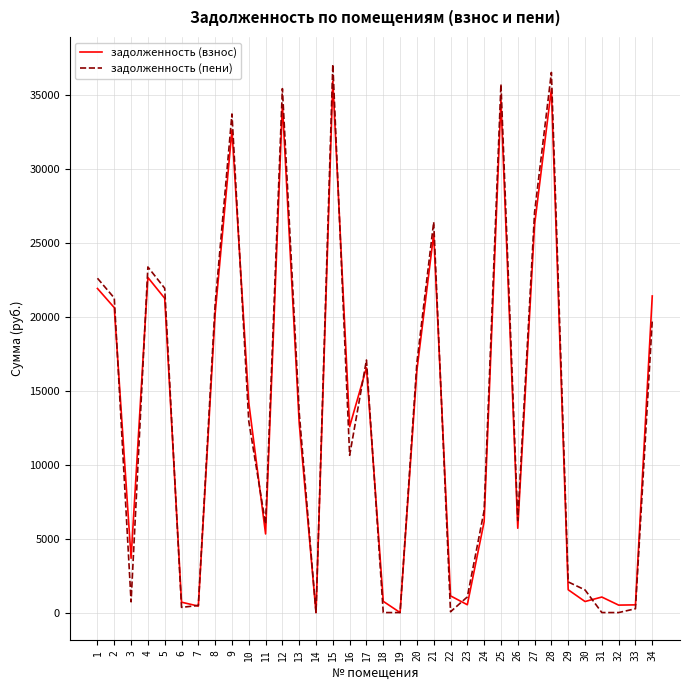

What is the highest value of the задолженность (пени) series?

37061.2